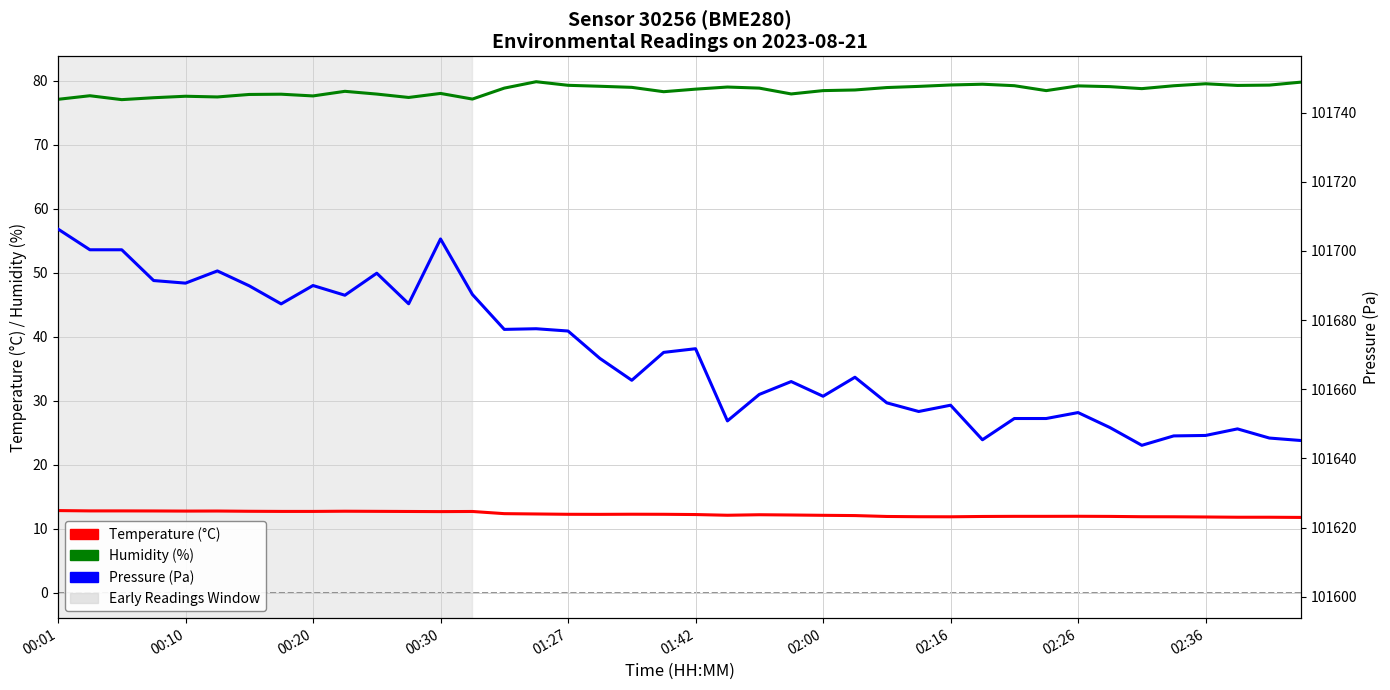

True or false: Temperature (°C) and Pressure (Pa) intersect in this chart.

False